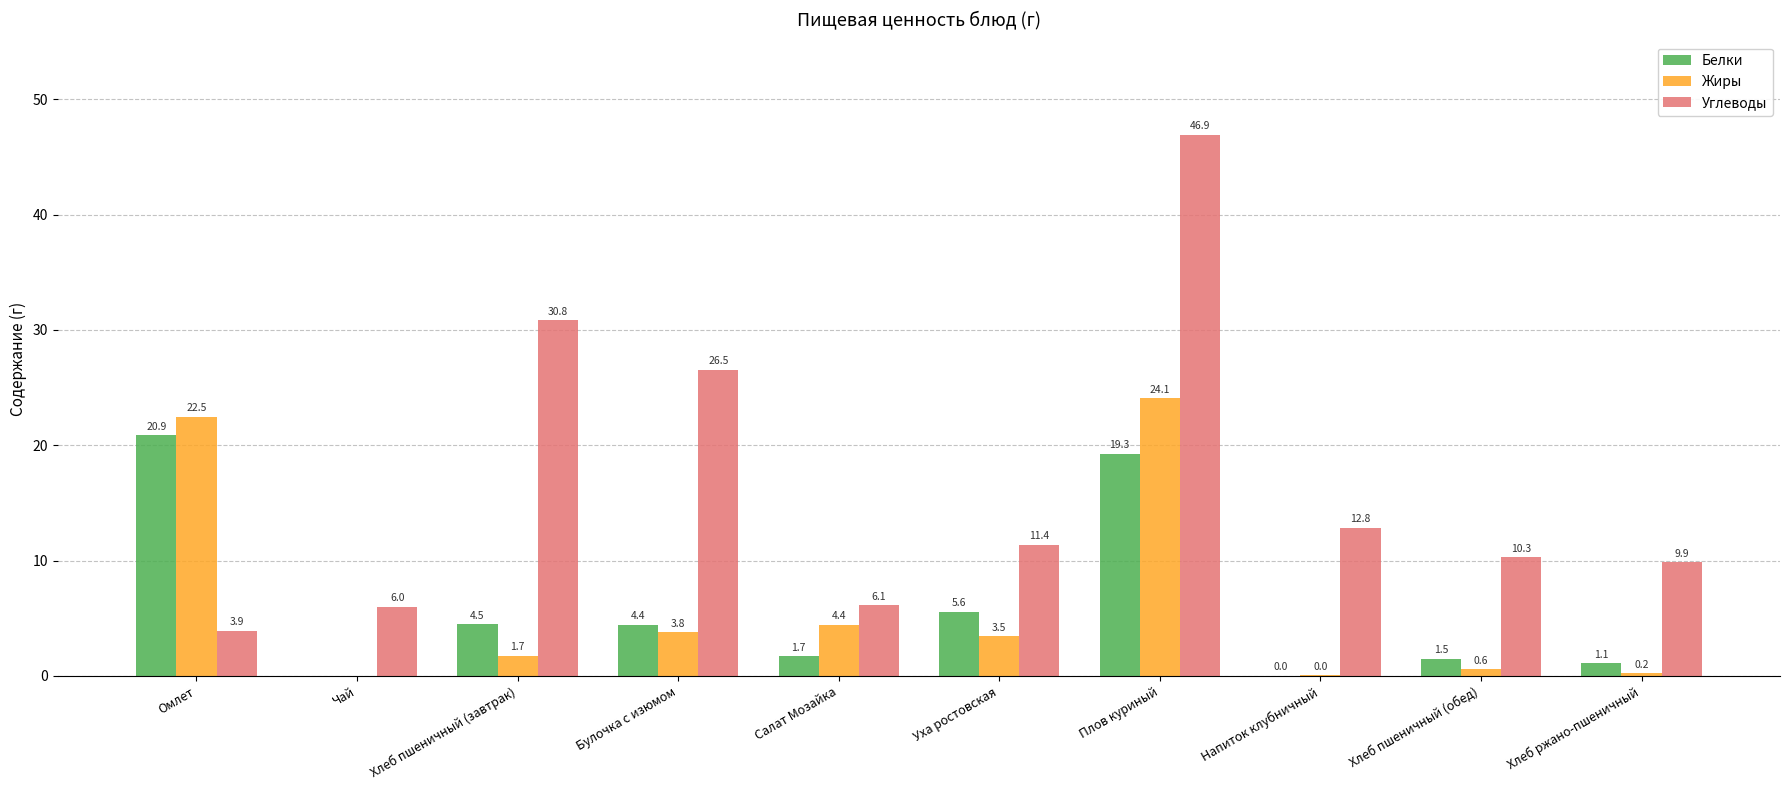

Where does the Жиры series first go above 3?

Омлет